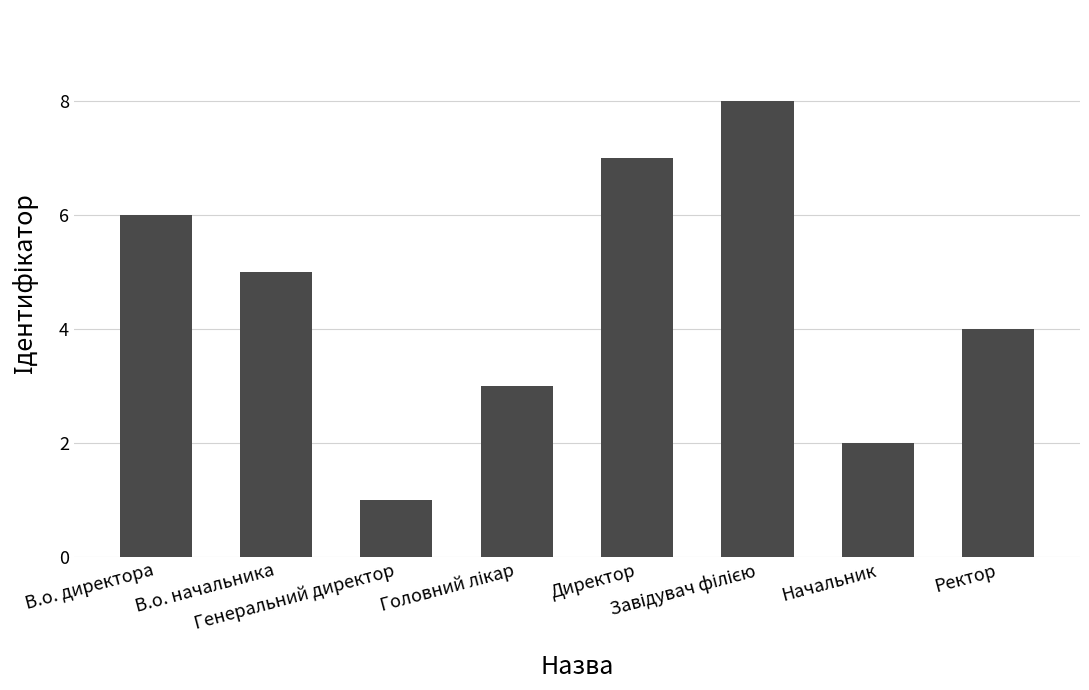

What is the maximum value shown in the chart?

8